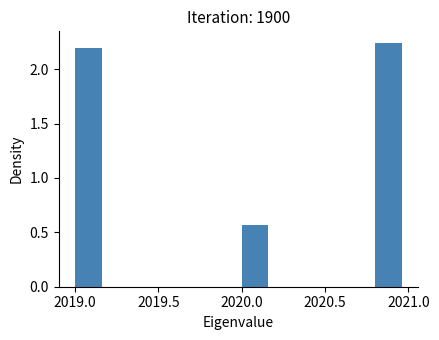

What is the height of the bar covering 2020.0 to 2020.2 on the x-axis? The values are not printed on the chart, so give them approximately, as read against the axis.

0.55